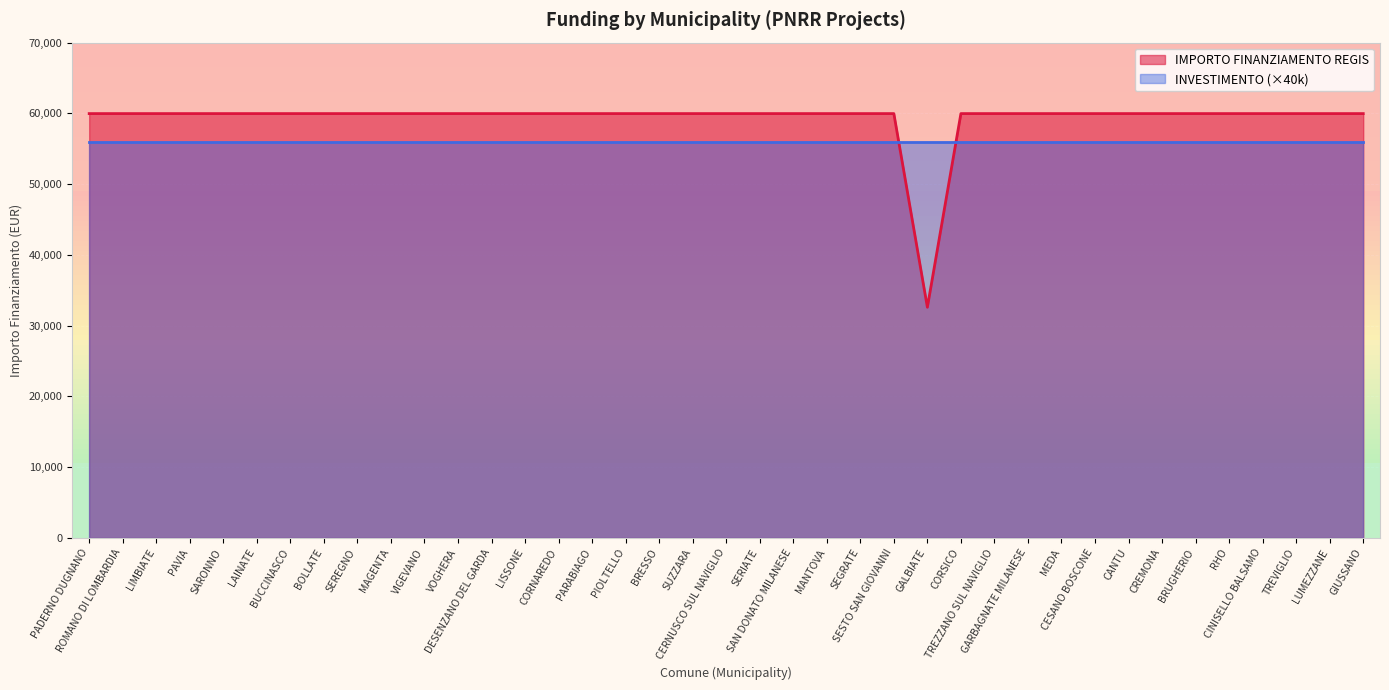

List the labels in order of value, largest first.

PADERNO DUGNANO, ROMANO DI LOMBARDIA, LIMBIATE, PAVIA, SARONNO, LAINATE, BUCCINASCO, BOLLATE, SEREGNO, MAGENTA, VIGEVANO, VOGHERA, DESENZANO DEL GARDA, LISSONE, CORNAREDO, PARABIAGO, PIOLTELLO, BRESSO, SUZZARA, CERNUSCO SUL NAVIGLIO, SERIATE, SAN DONATO MILANESE, MANTOVA, SEGRATE, SESTO SAN GIOVANNI, CORSICO, TREZZANO SUL NAVIGLIO, GARBAGNATE MILANESE, MEDA, CESANO BOSCONE, CANTU, CREMONA, BRUGHERIO, RHO, CINISELLO BALSAMO, TREVIGLIO, LUMEZZANE, GIUSSANO, GALBIATE